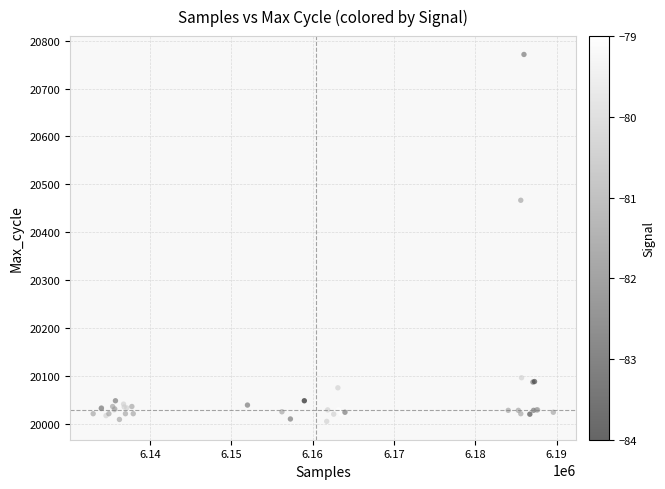

What Y value in the scatter plot is closest to 20388?

20467